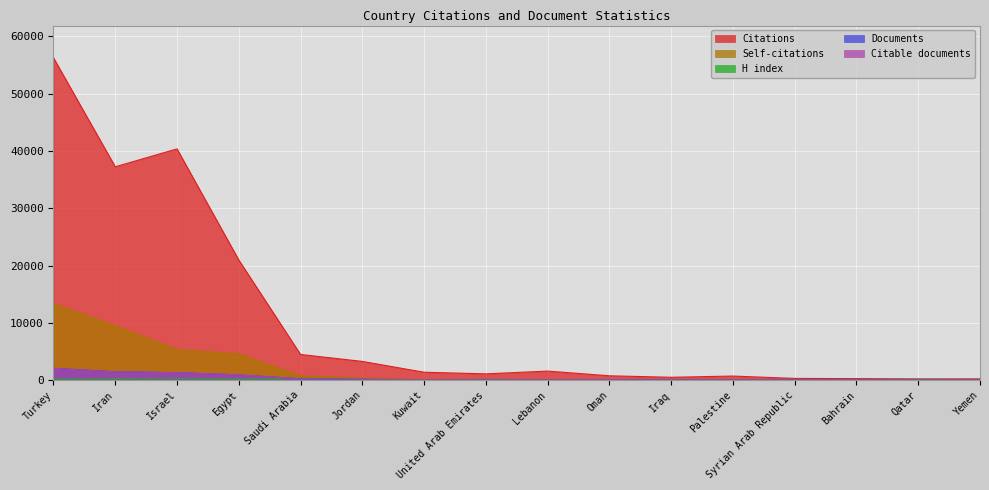

What is the difference between the Citations values at Qatar and Israel?

40145